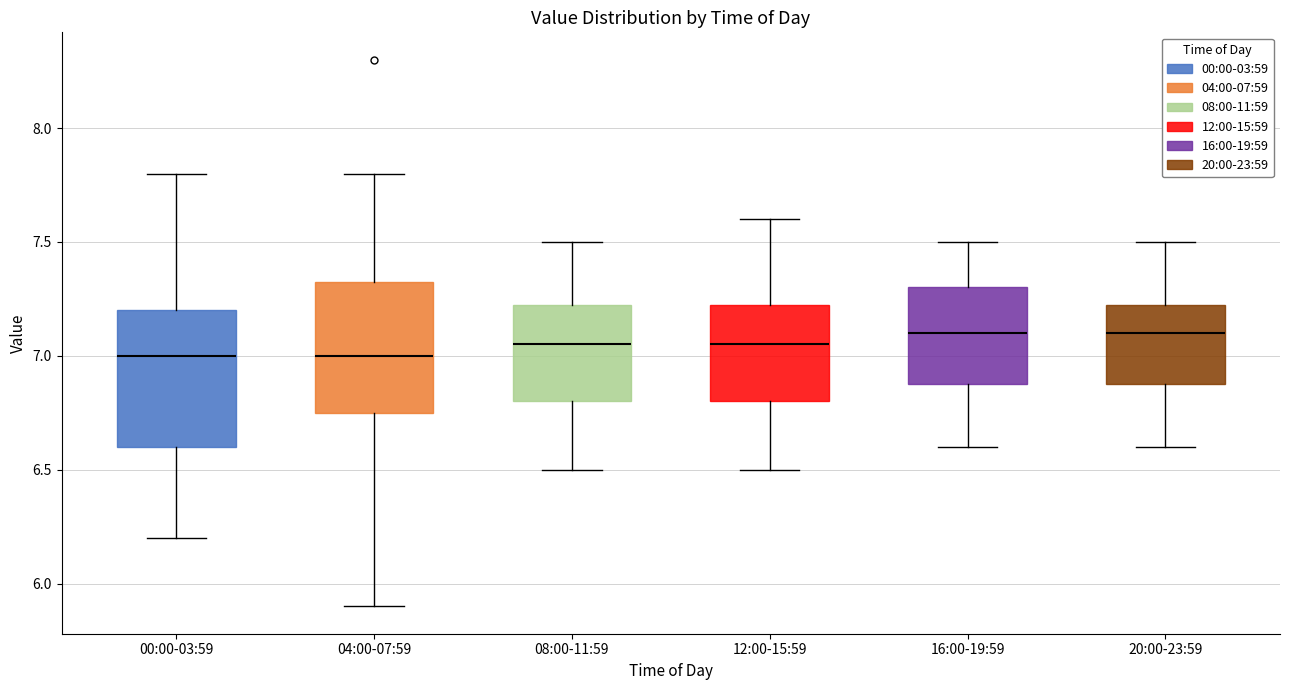

Reading left to right, transcribe this box plot: for each box, give where its median line is, the range the box spans, and where its two whiskers end, as read against the y-axis. The values are not printed on the chart, so give them approximately, as read against the axis.

00:00-03:59: median 7.00, box 6.60 to 7.20, whiskers 6.20 to 7.80
04:00-07:59: median 7.00, box 6.75 to 7.35, whiskers 5.90 to 7.80
08:00-11:59: median 7.05, box 6.80 to 7.25, whiskers 6.50 to 7.50
12:00-15:59: median 7.05, box 6.80 to 7.25, whiskers 6.50 to 7.60
16:00-19:59: median 7.10, box 6.90 to 7.30, whiskers 6.60 to 7.50
20:00-23:59: median 7.10, box 6.90 to 7.25, whiskers 6.60 to 7.50